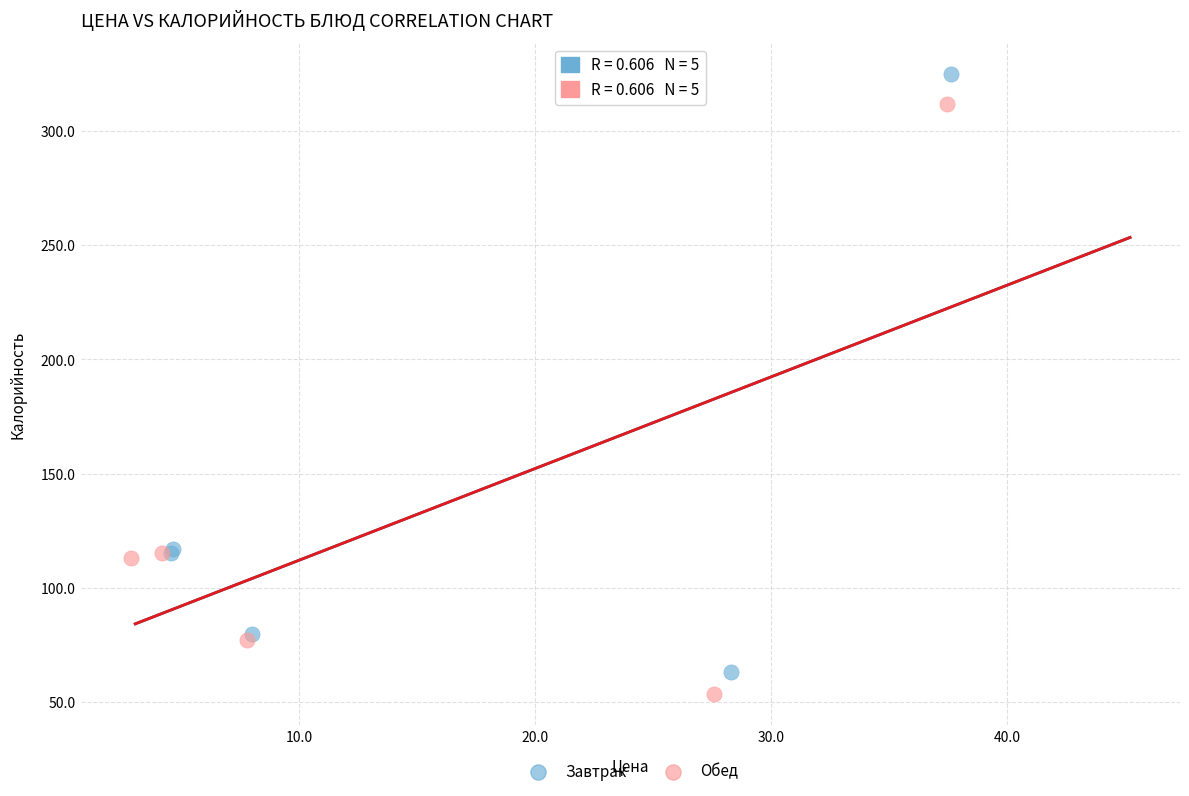

Which series contains the highest Y value?

Завтрак